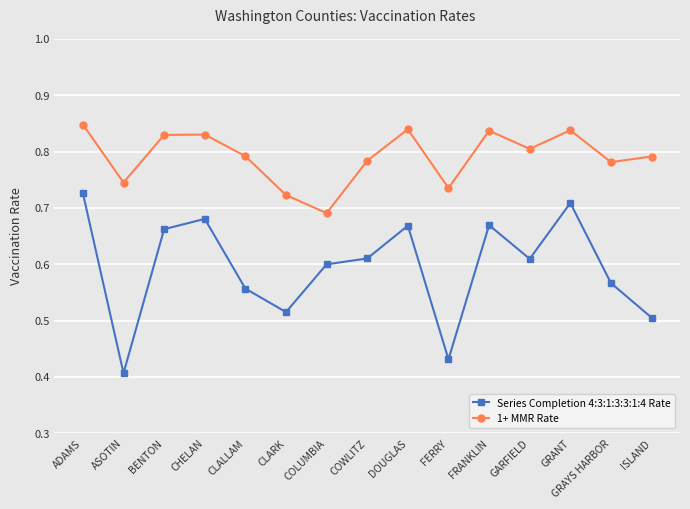

List the series in order of their overall mean, lowest first.

Series Completion 4:3:1:3:3:1:4 Rate, 1+ MMR Rate